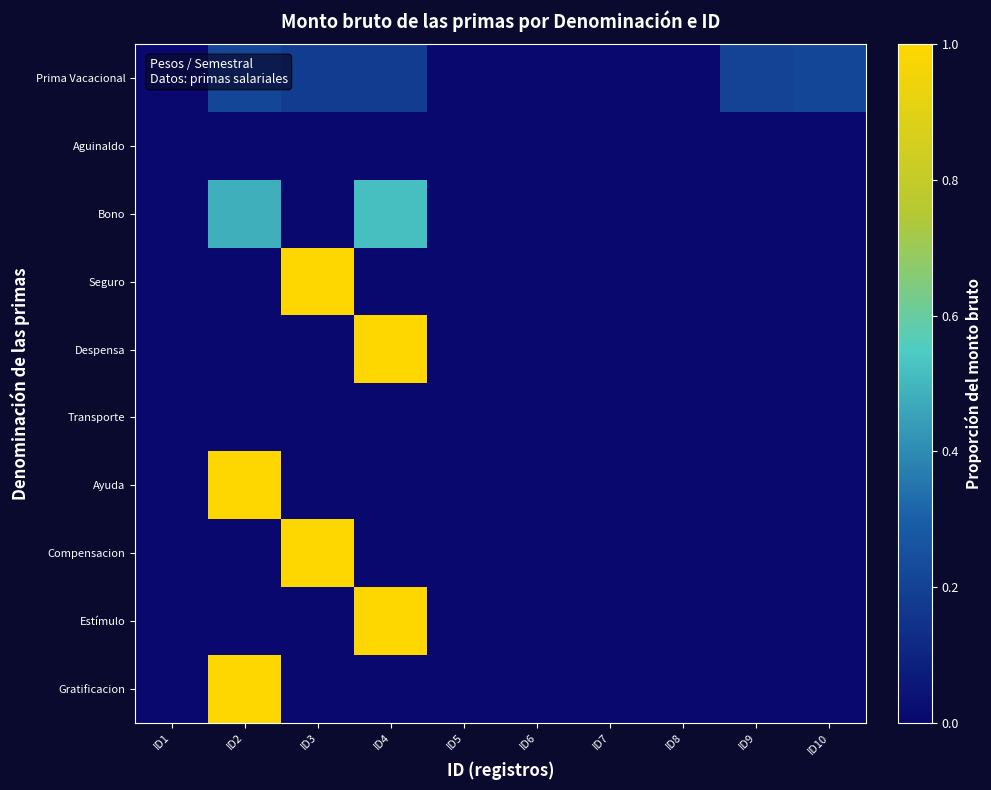

Reading left to right, list all the values displayed in this chart.

Prima Vacacional: ID1=0.0	ID2=0.2	ID3=0.2	ID4=0.2	ID5=0.0	ID6=0.0	ID7=0.0	ID8=0.0	ID9=0.2	ID10=0.2
Aguinaldo: ID1=0.0	ID2=0.0	ID3=0.0	ID4=0.0	ID5=0.0	ID6=0.0	ID7=0.0	ID8=0.0	ID9=0.0	ID10=0.0
Bono: ID1=0.0	ID2=0.5	ID3=0.0	ID4=0.5	ID5=0.0	ID6=0.0	ID7=0.0	ID8=0.0	ID9=0.0	ID10=0.0
Seguro: ID1=0.0	ID2=0.0	ID3=1.0	ID4=0.0	ID5=0.0	ID6=0.0	ID7=0.0	ID8=0.0	ID9=0.0	ID10=0.0
Despensa: ID1=0.0	ID2=0.0	ID3=0.0	ID4=1.0	ID5=0.0	ID6=0.0	ID7=0.0	ID8=0.0	ID9=0.0	ID10=0.0
Transporte: ID1=0.0	ID2=0.0	ID3=0.0	ID4=0.0	ID5=0.0	ID6=0.0	ID7=0.0	ID8=0.0	ID9=0.0	ID10=0.0
Ayuda: ID1=0.0	ID2=1.0	ID3=0.0	ID4=0.0	ID5=0.0	ID6=0.0	ID7=0.0	ID8=0.0	ID9=0.0	ID10=0.0
Compensacion: ID1=0.0	ID2=0.0	ID3=1.0	ID4=0.0	ID5=0.0	ID6=0.0	ID7=0.0	ID8=0.0	ID9=0.0	ID10=0.0
Estímulo: ID1=0.0	ID2=0.0	ID3=0.0	ID4=1.0	ID5=0.0	ID6=0.0	ID7=0.0	ID8=0.0	ID9=0.0	ID10=0.0
Gratificacion: ID1=0.0	ID2=1.0	ID3=0.0	ID4=0.0	ID5=0.0	ID6=0.0	ID7=0.0	ID8=0.0	ID9=0.0	ID10=0.0